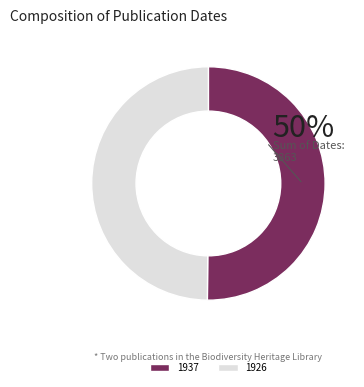

True or false: 1937 accounts for 59% of the total.

False